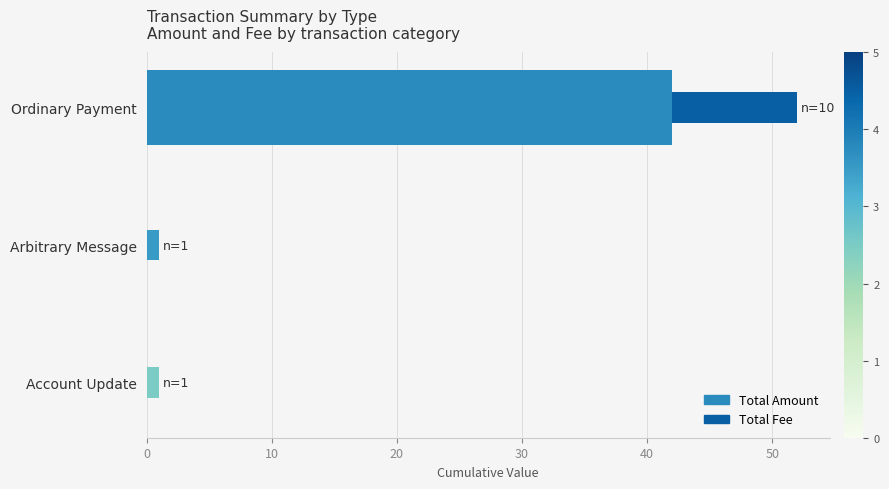

The Total Amount series shows 42 at Ordinary Payment. True or false?

True